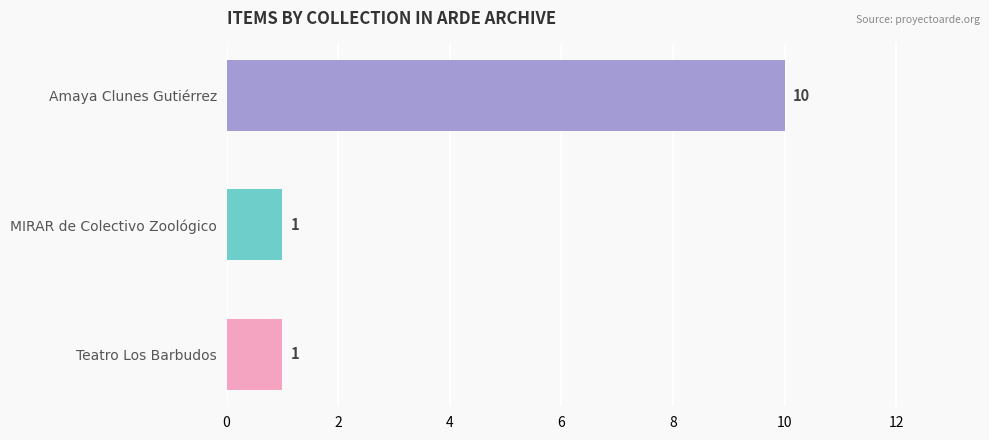

Does the chart contain any negative values?

No